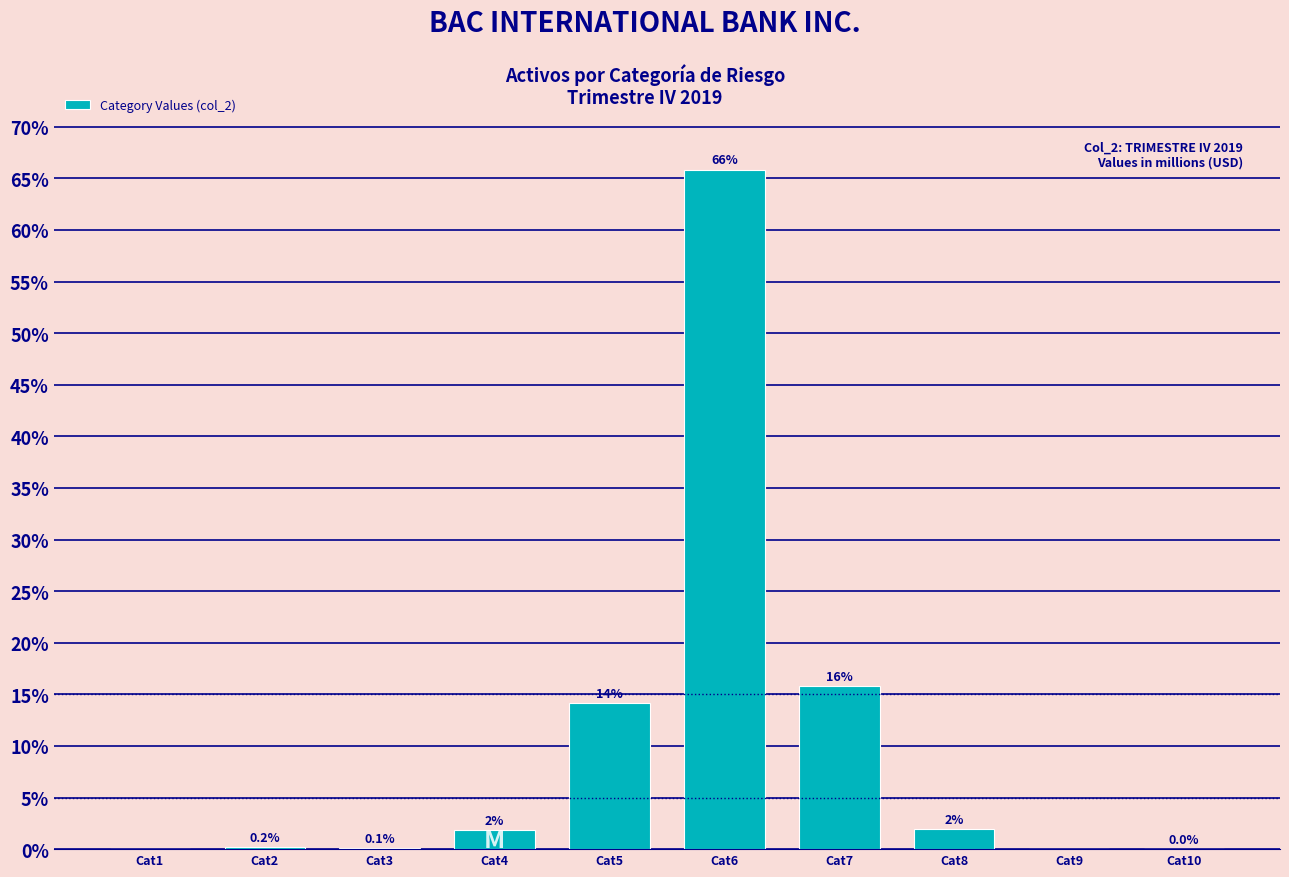

Which has a higher value, Cat8 or Cat2?

Cat8